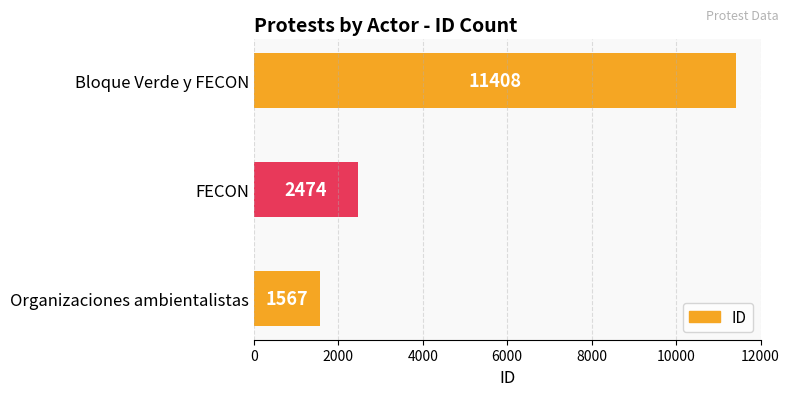

Which has a higher value, FECON or Organizaciones ambientalistas?

FECON